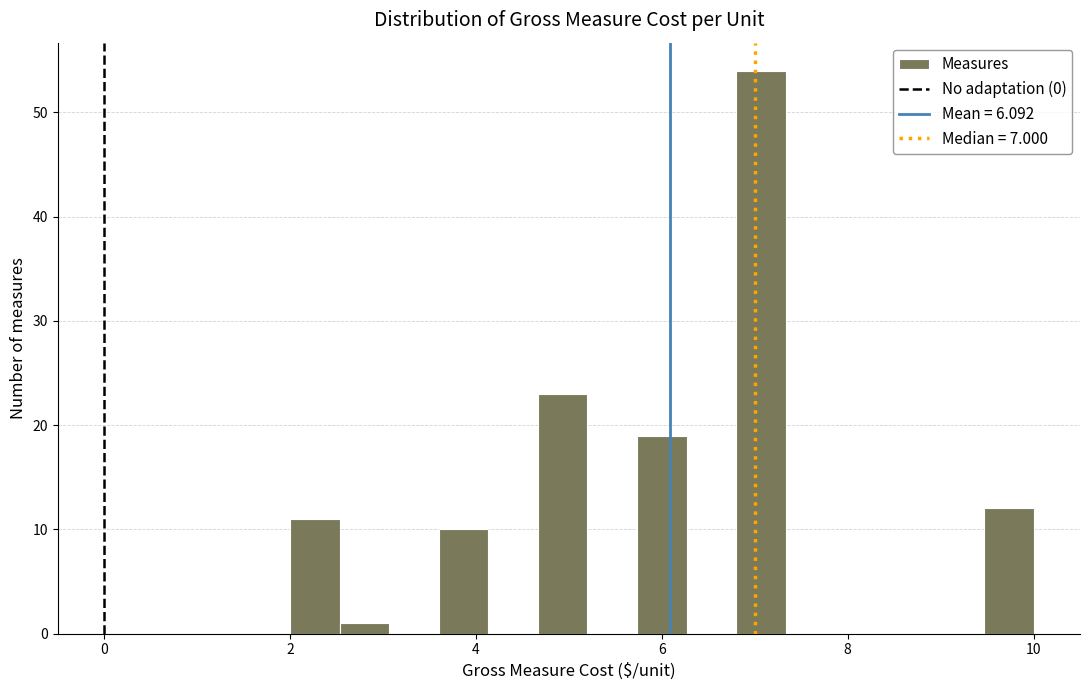

Read against the x-axis, roughly where is the centre of the tallest bar?

7.0